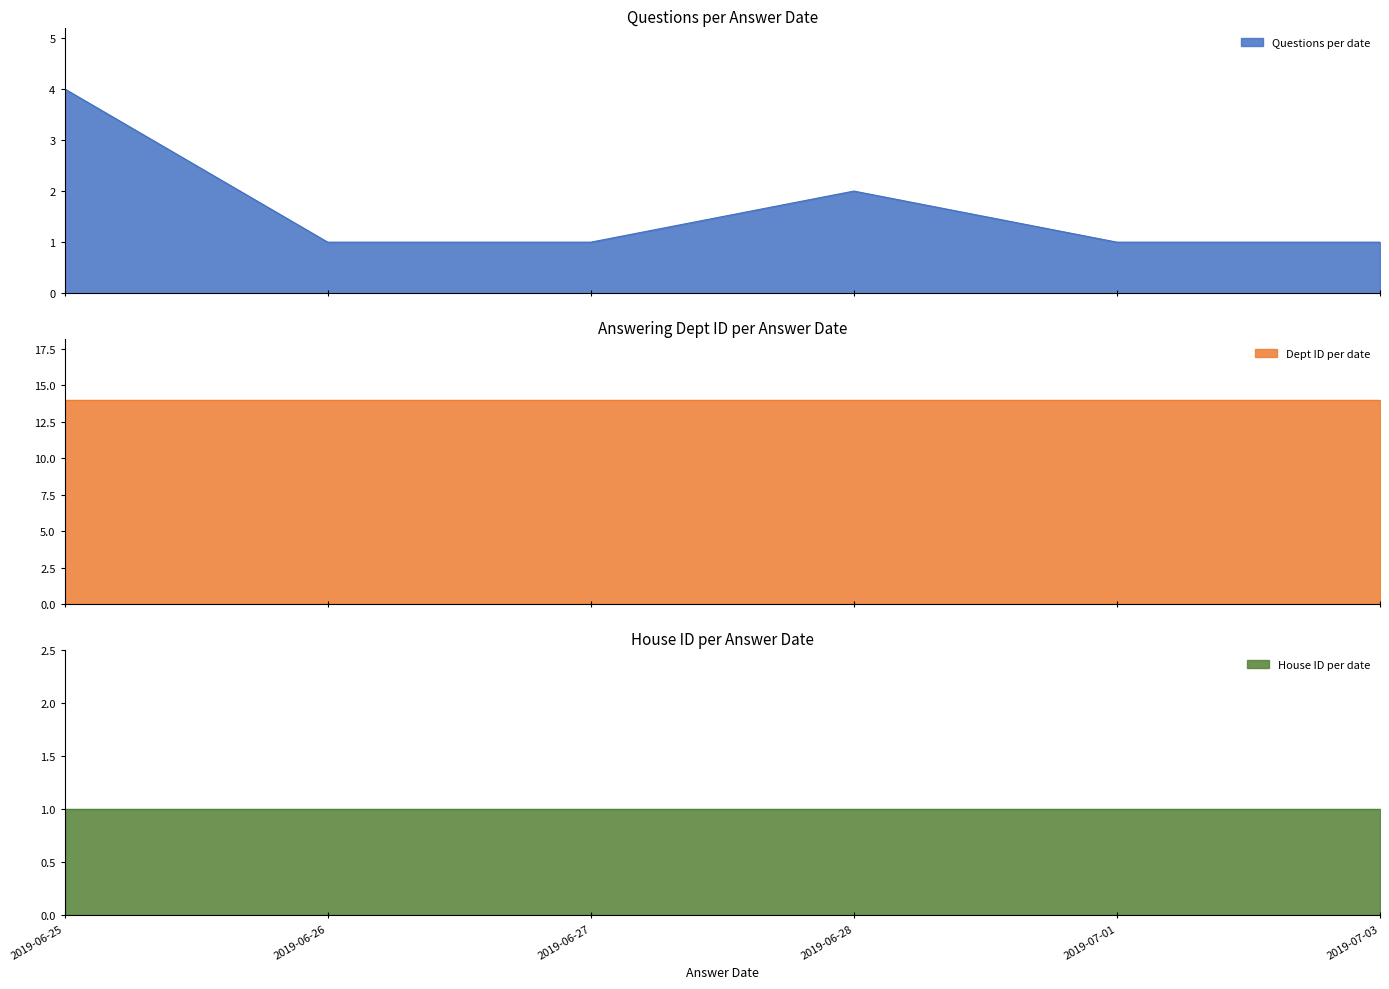

True or false: House ID per date has a value of 2 at 2019-06-25.

False